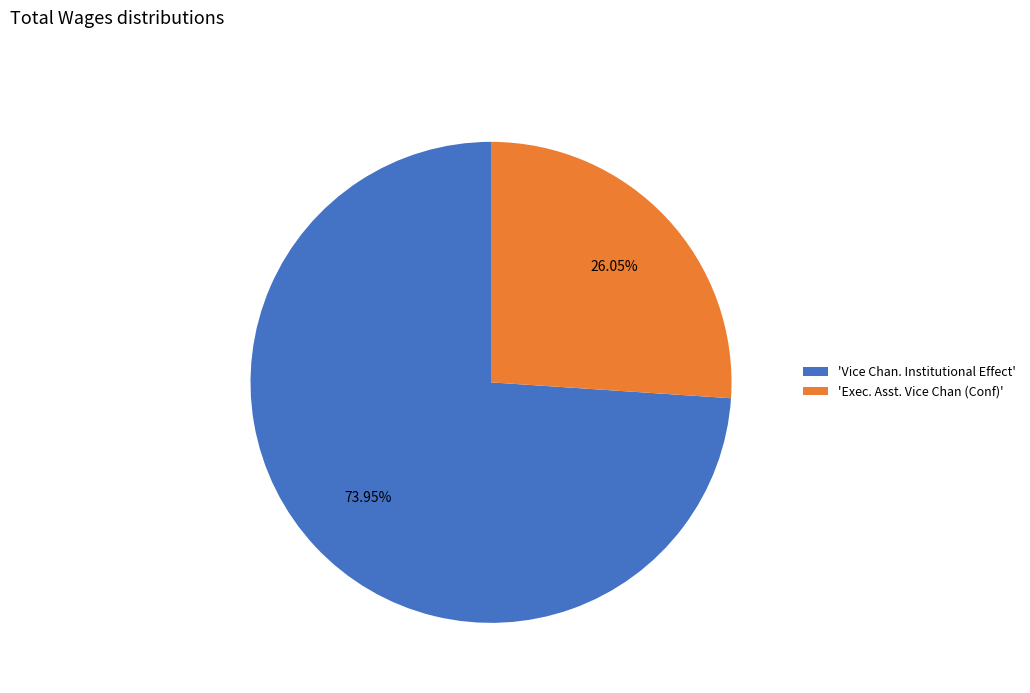

Rank the categories by value from highest to lowest.

'Vice Chan. Institutional Effect', 'Exec. Asst. Vice Chan (Conf)'